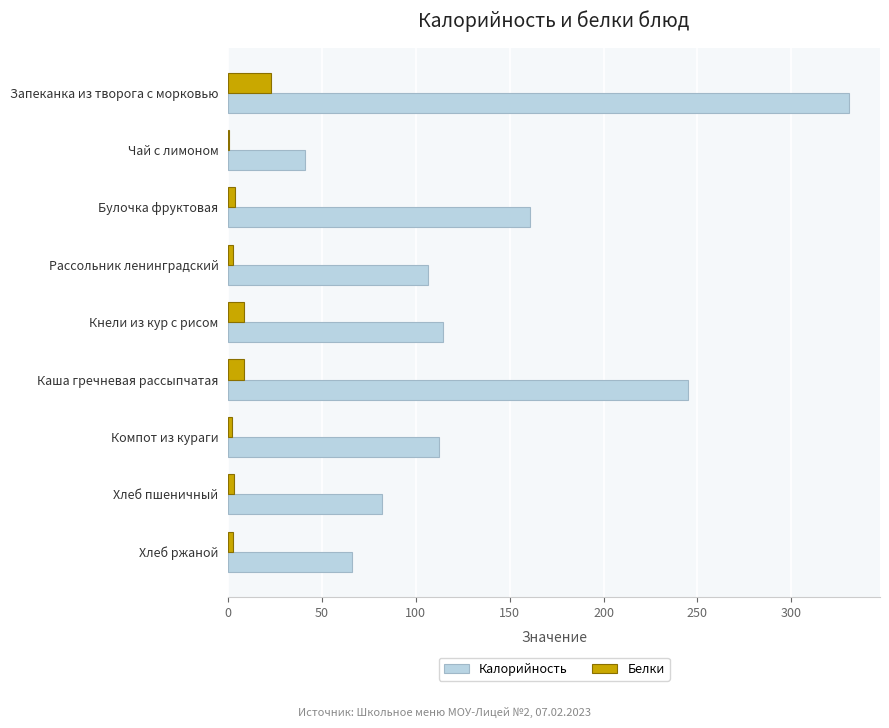

How many distinct data groups are displayed?

2